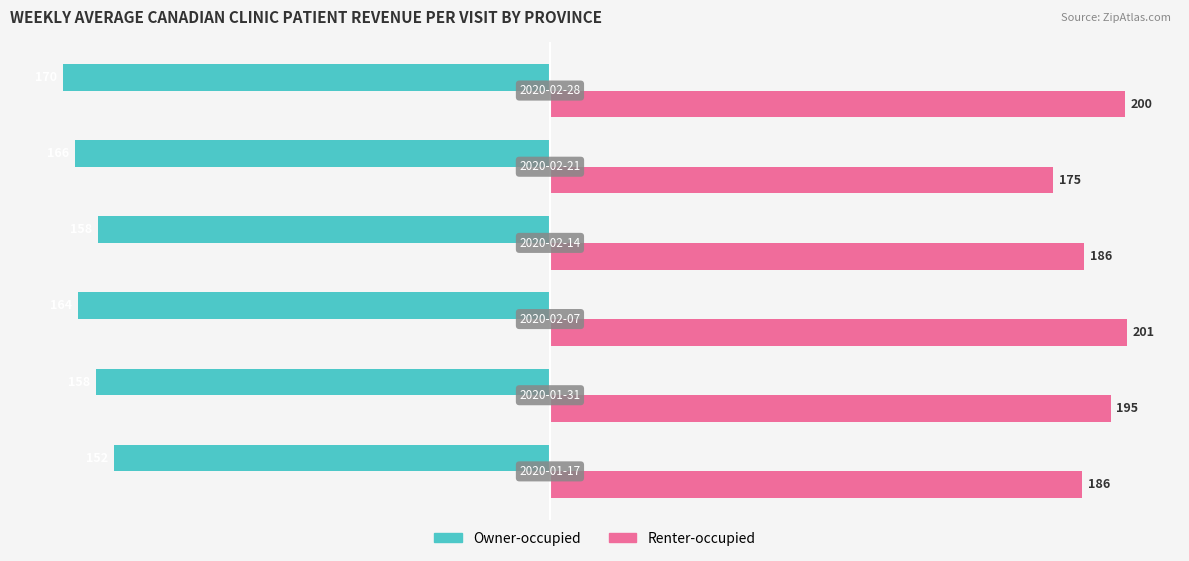

What is the minimum value shown in the chart?

-169.7